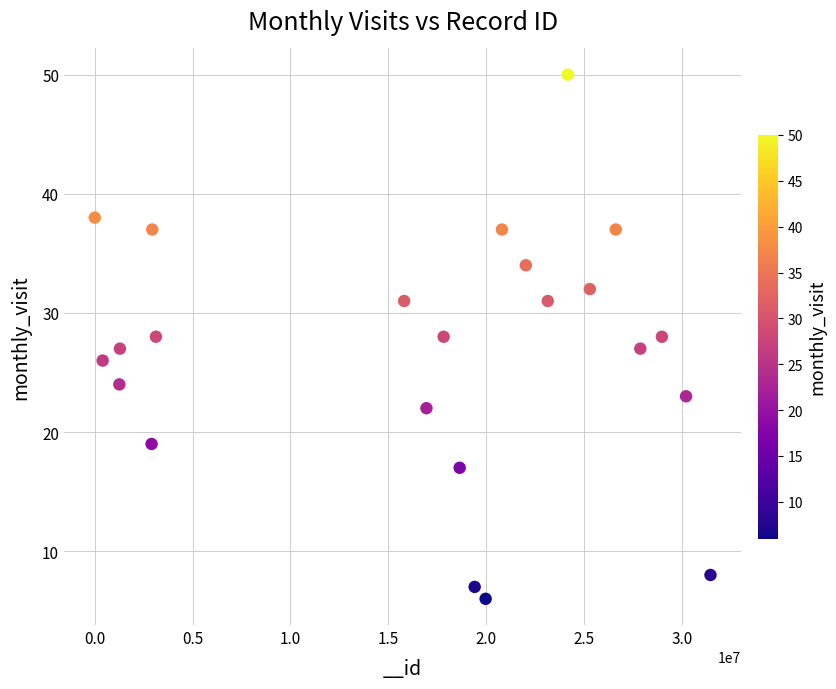

What is the range of Y values (max minus min)?

44